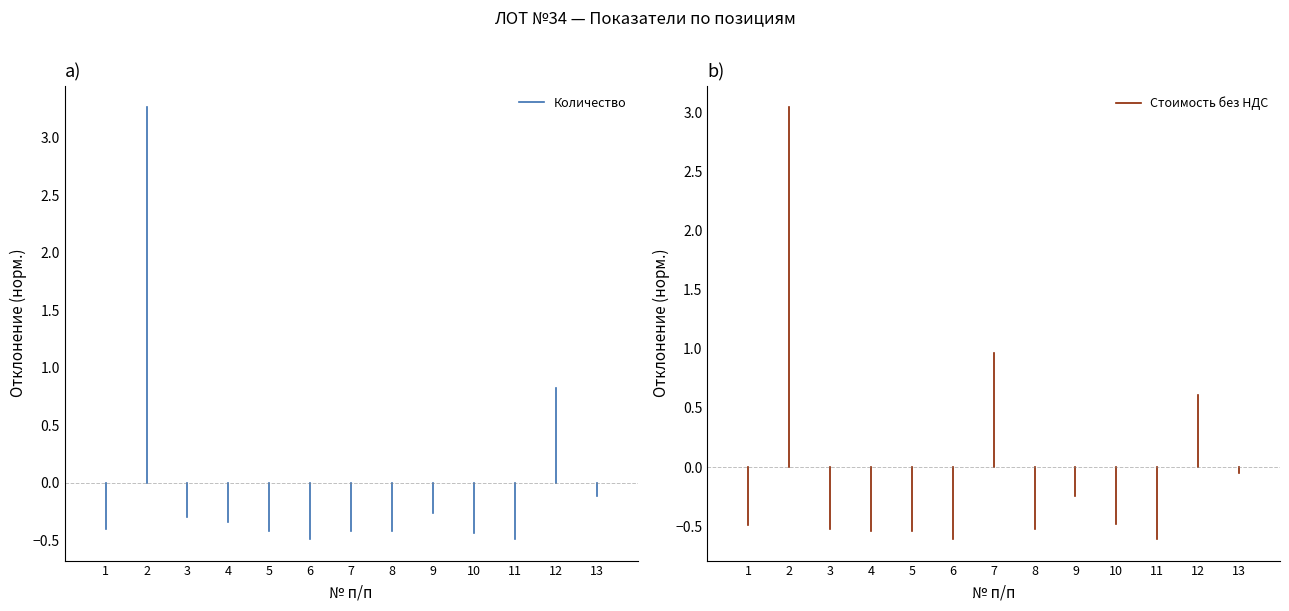

Which series has the widest spread of values?

Стоимость без НДС